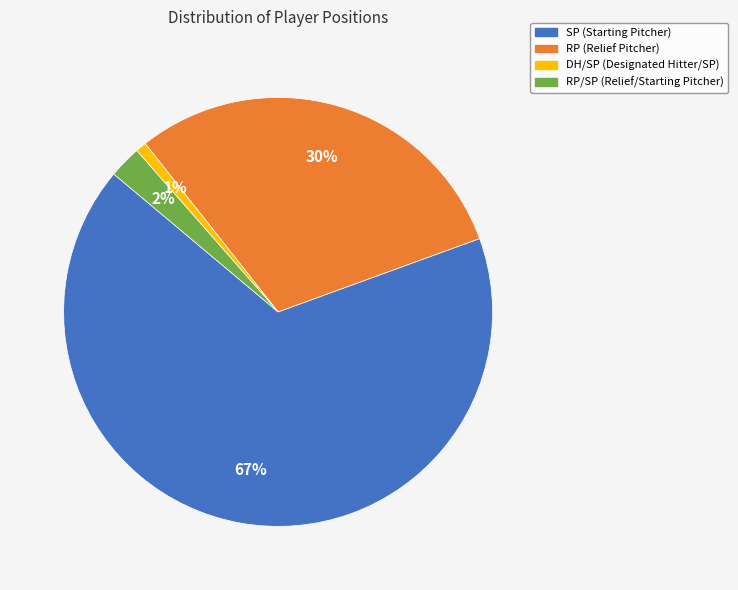

To the nearest percent, what is the difference between the largest and smallest slice percentages?

66%